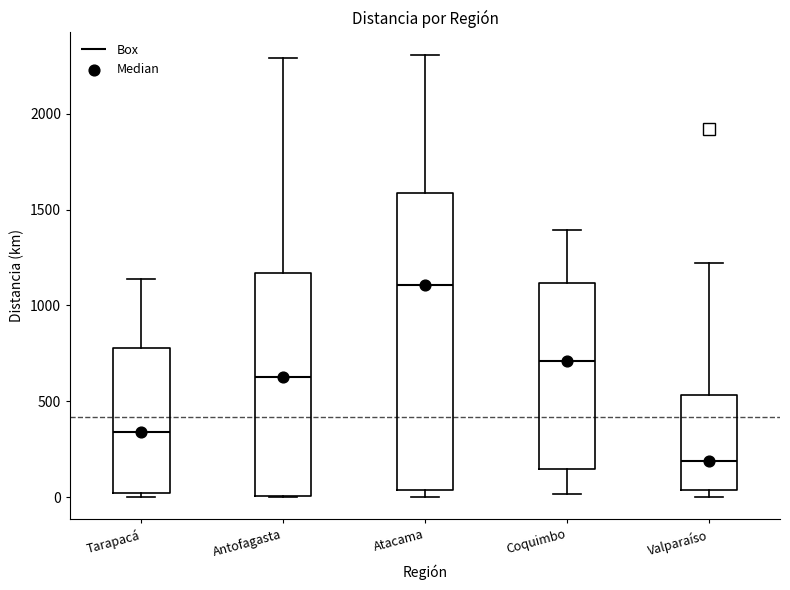

Where does the lower whisker of the box for Coquimbo end on the y-axis? The values are not printed on the chart, so give them approximately, as read against the axis.

0